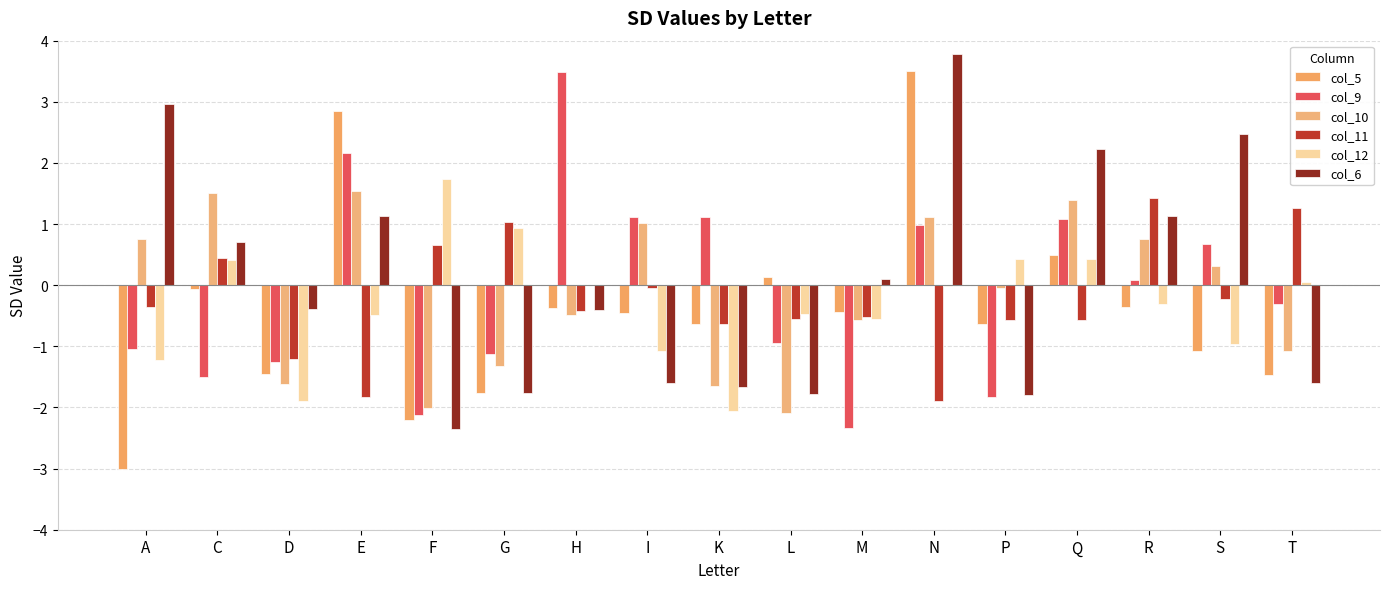

Is it true that col_11 equals -0.6 at K?

True